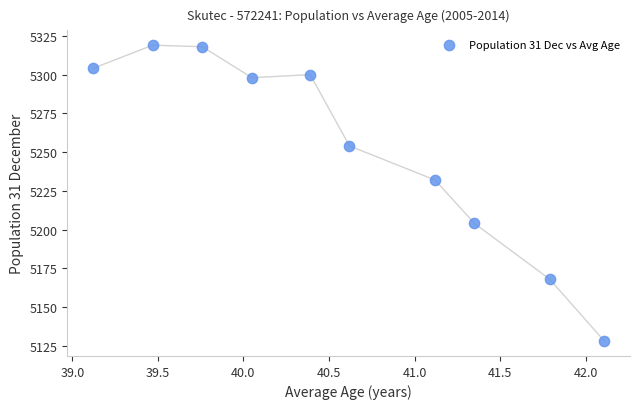

What Y value in the scatter plot is closest to 5223?

5232